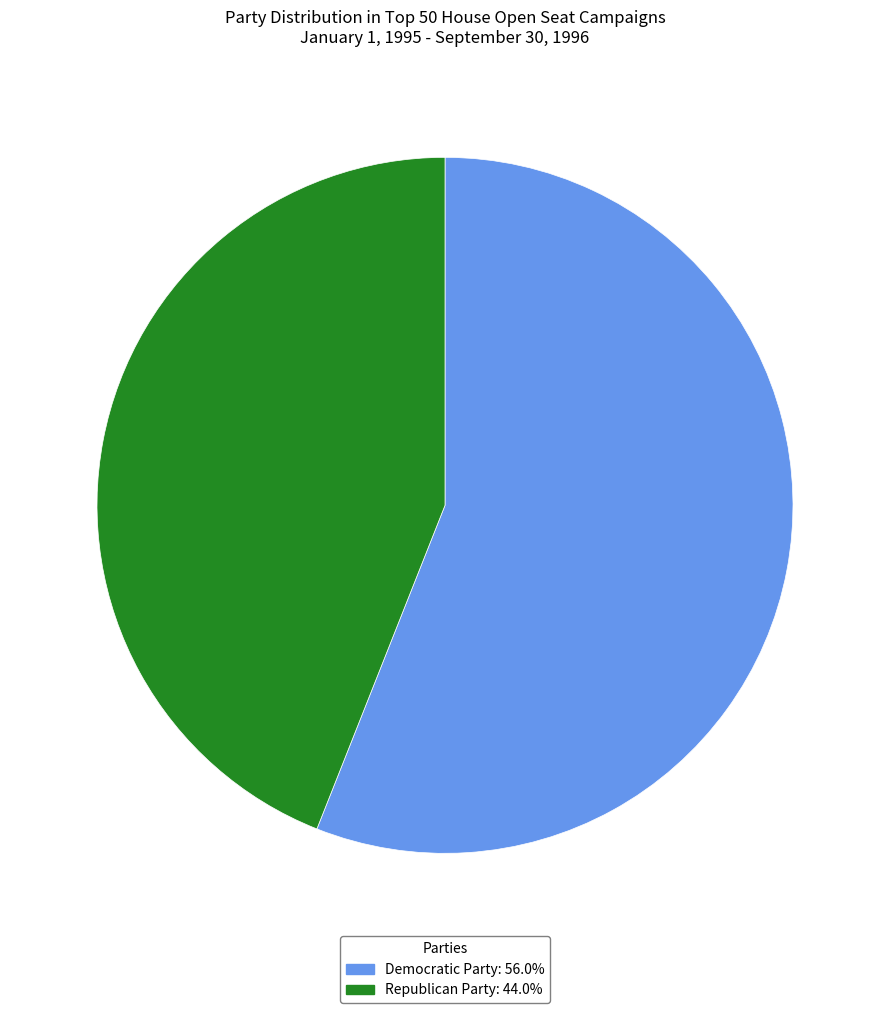

What is the ratio of the value at Democratic Party: 56.0% to the value at Republican Party: 44.0%?

1.3